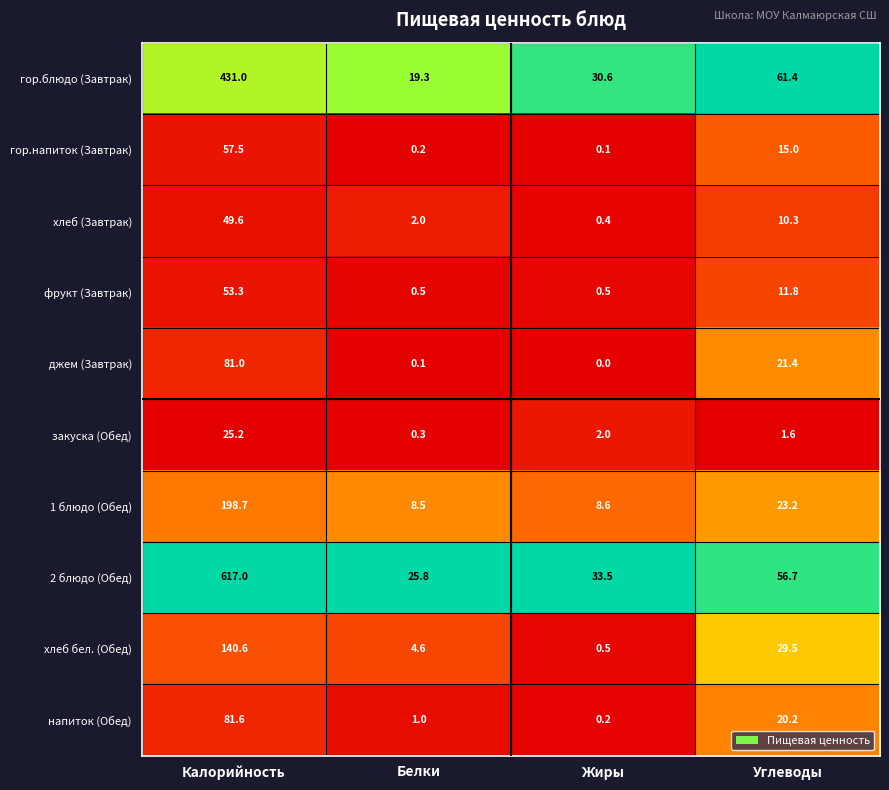

Rank the series by their maximum value, from highest to lowest.

2 блюдо (Обед), гор.блюдо (Завтрак), 1 блюдо (Обед), хлеб бел. (Обед), напиток (Обед), джем (Завтрак), гор.напиток (Завтрак), фрукт (Завтрак), хлеб (Завтрак), закуска (Обед)